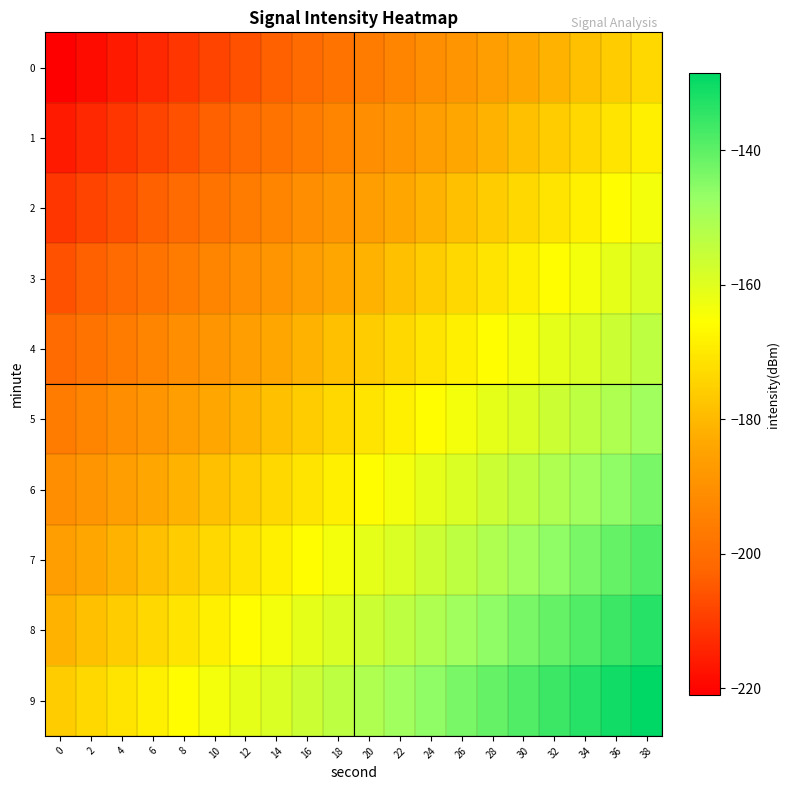

Reading left to right, list all the values displayed in this chart.

0: 0=-221.0	2=-218.5	4=-216.0	6=-213.5	8=-211.0	10=-208.5	12=-206.0	14=-203.5	16=-201.0	18=-198.5	20=-196.0	22=-193.5	24=-191.0	26=-188.5	28=-186.0	30=-183.5	32=-181.0	34=-178.5	36=-176.0	38=-173.5
1: 0=-216.0	2=-213.5	4=-211.0	6=-208.5	8=-206.0	10=-203.5	12=-201.0	14=-198.5	16=-196.0	18=-193.5	20=-191.0	22=-188.5	24=-186.0	26=-183.5	28=-181.0	30=-178.5	32=-176.0	34=-173.5	36=-171.0	38=-168.5
2: 0=-211.0	2=-208.5	4=-206.0	6=-203.5	8=-201.0	10=-198.5	12=-196.0	14=-193.5	16=-191.0	18=-188.5	20=-186.0	22=-183.5	24=-181.0	26=-178.5	28=-176.0	30=-173.5	32=-171.0	34=-168.5	36=-166.0	38=-163.5
3: 0=-206.0	2=-203.5	4=-201.0	6=-198.5	8=-196.0	10=-193.5	12=-191.0	14=-188.5	16=-186.0	18=-183.5	20=-181.0	22=-178.5	24=-176.0	26=-173.5	28=-171.0	30=-168.5	32=-166.0	34=-163.5	36=-161.0	38=-158.5
4: 0=-201.0	2=-198.5	4=-196.0	6=-193.5	8=-191.0	10=-188.5	12=-186.0	14=-183.5	16=-181.0	18=-178.5	20=-176.0	22=-173.5	24=-171.0	26=-168.5	28=-166.0	30=-163.5	32=-161.0	34=-158.5	36=-156.0	38=-153.5
5: 0=-196.0	2=-193.5	4=-191.0	6=-188.5	8=-186.0	10=-183.5	12=-181.0	14=-178.5	16=-176.0	18=-173.5	20=-171.0	22=-168.5	24=-166.0	26=-163.5	28=-161.0	30=-158.5	32=-156.0	34=-153.5	36=-151.0	38=-148.5
6: 0=-191.0	2=-188.5	4=-186.0	6=-183.5	8=-181.0	10=-178.5	12=-176.0	14=-173.5	16=-171.0	18=-168.5	20=-166.0	22=-163.5	24=-161.0	26=-158.5	28=-156.0	30=-153.5	32=-151.0	34=-148.5	36=-146.0	38=-143.5
7: 0=-186.0	2=-183.5	4=-181.0	6=-178.5	8=-176.0	10=-173.5	12=-171.0	14=-168.5	16=-166.0	18=-163.5	20=-161.0	22=-158.5	24=-156.0	26=-153.5	28=-151.0	30=-148.5	32=-146.0	34=-143.5	36=-141.0	38=-138.5
8: 0=-181.0	2=-178.5	4=-176.0	6=-173.5	8=-171.0	10=-168.5	12=-166.0	14=-163.5	16=-161.0	18=-158.5	20=-156.0	22=-153.5	24=-151.0	26=-148.5	28=-146.0	30=-143.5	32=-141.0	34=-138.5	36=-136.0	38=-133.5
9: 0=-176.0	2=-173.5	4=-171.0	6=-168.5	8=-166.0	10=-163.5	12=-161.0	14=-158.5	16=-156.0	18=-153.5	20=-151.0	22=-148.5	24=-146.0	26=-143.5	28=-141.0	30=-138.5	32=-136.0	34=-133.5	36=-131.0	38=-128.5